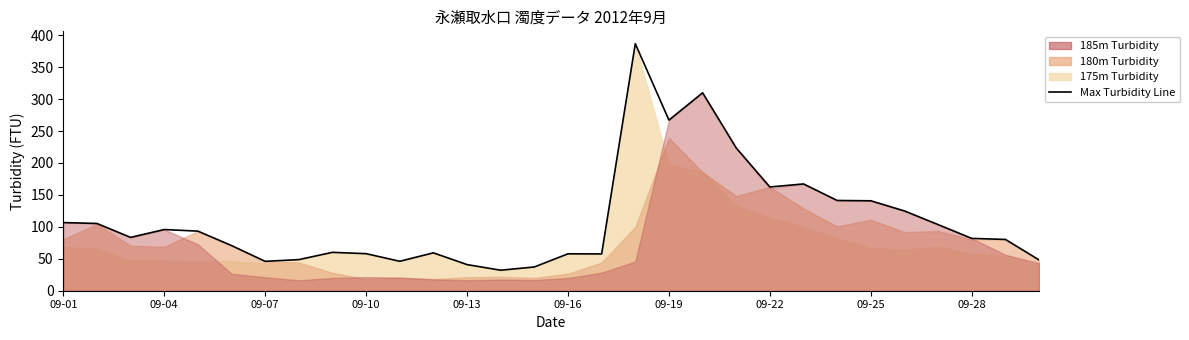

Which has a higher value, 10 or 29?

29